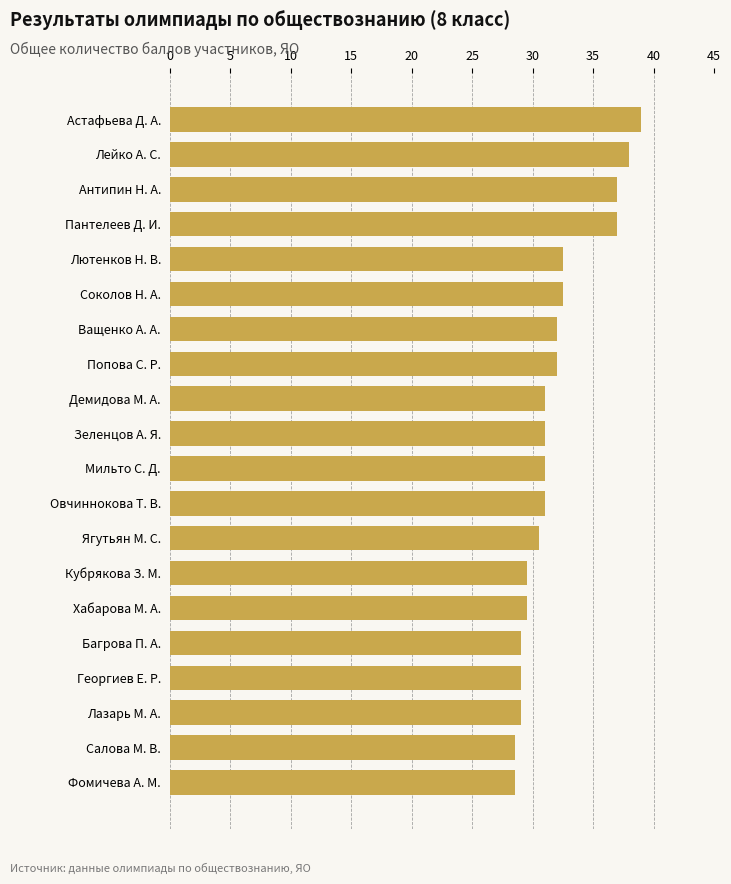

The chart shows a value of 32.0 at Попова С. Р.. True or false?

True